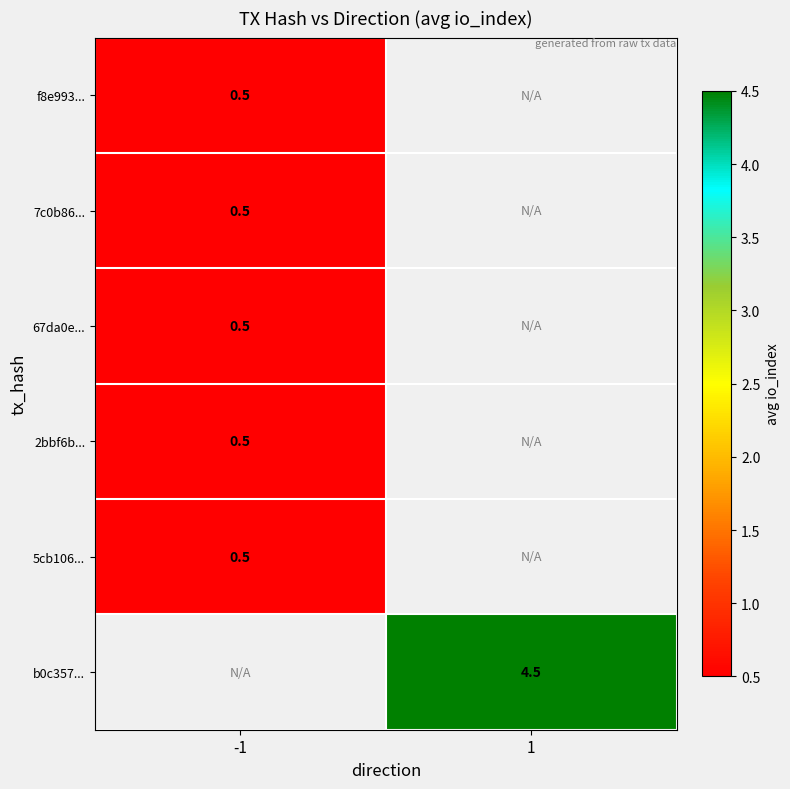

Which has a higher value, -1 or 1?

1